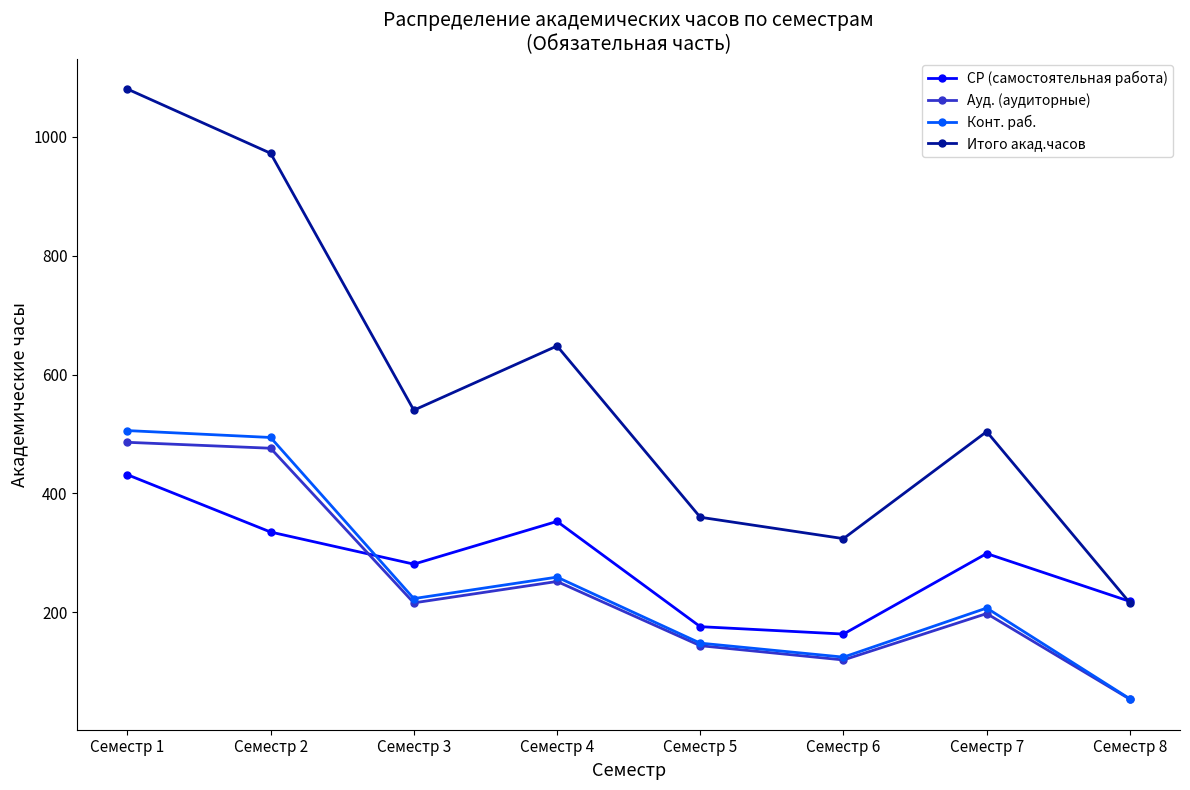

How many distinct data groups are displayed?

4